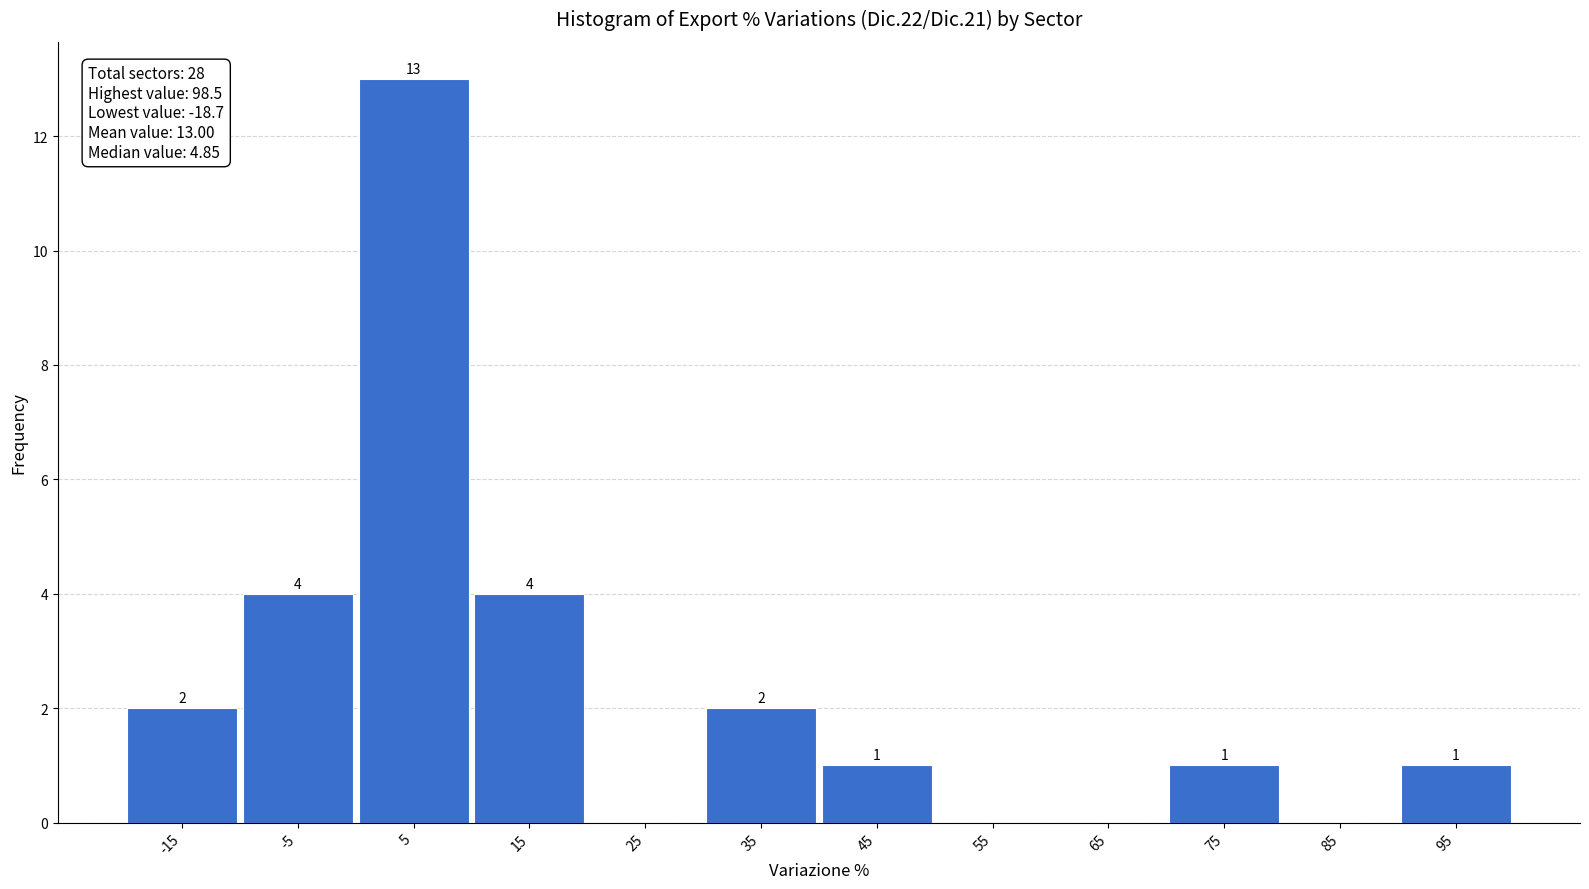

Over which range of the x-axis is the bar tallest?

0 to 10